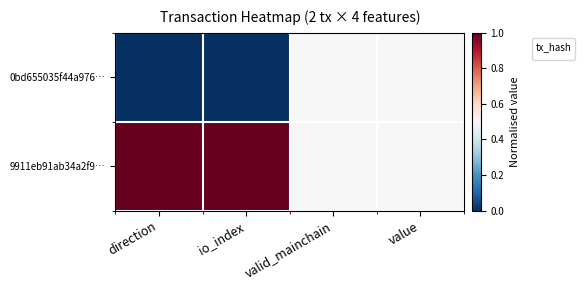

Is it true that the value at value is 0.7?

False